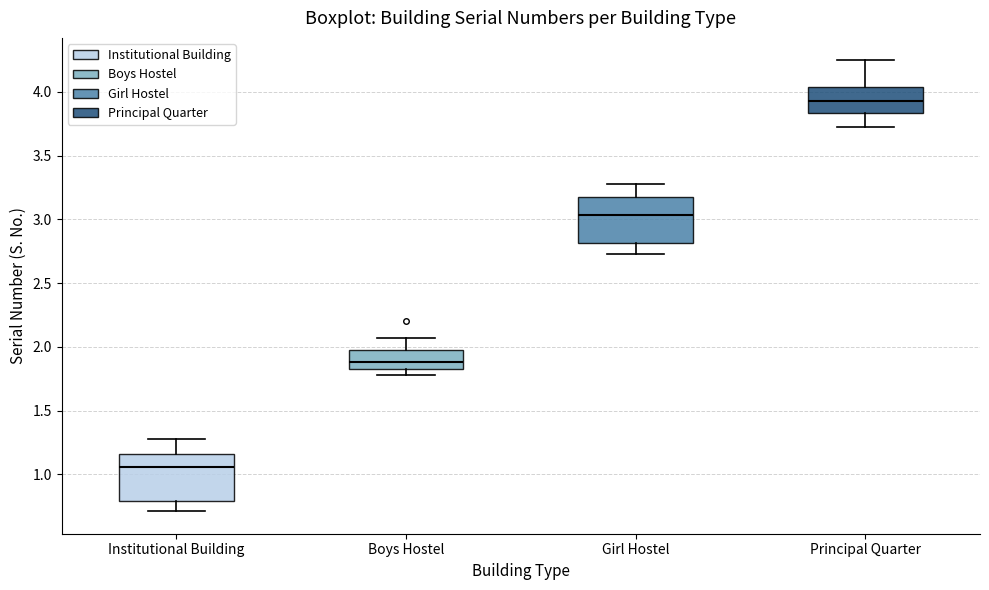

Reading left to right, read every box against the y-axis: the position of its median line, the range the box covers, and the ends of its whiskers. The values are not printed on the chart, so give them approximately, as read against the axis.

Institutional Building: median 1.05, box 0.80 to 1.15, whiskers 0.70 to 1.30
Boys Hostel: median 1.90, box 1.80 to 1.95, whiskers 1.80 (just below the box's lower edge) to 2.05
Girl Hostel: median 3.05, box 2.80 to 3.15, whiskers 2.75 to 3.30
Principal Quarter: median 3.95, box 3.85 to 4.05, whiskers 3.70 to 4.25